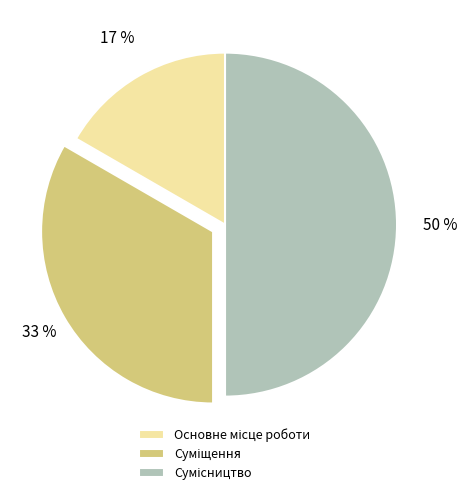

To the nearest percent, what is the difference between the largest and smallest slice percentages?

33%